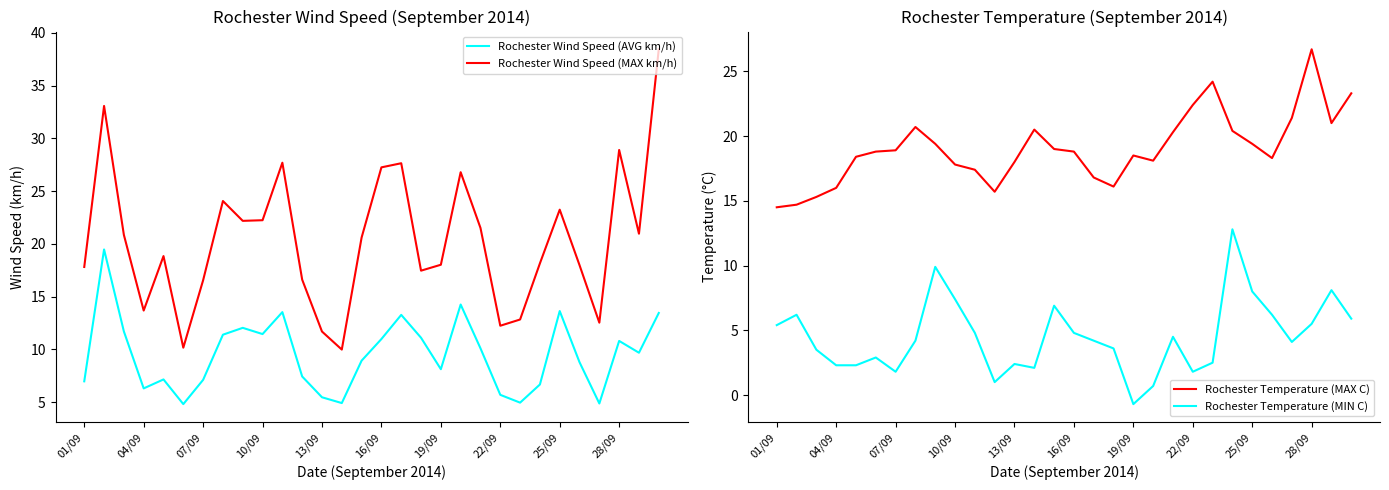

The value of Rochester Wind Speed (MAX km/h) at 07/09 is 4.8. True or false?

False